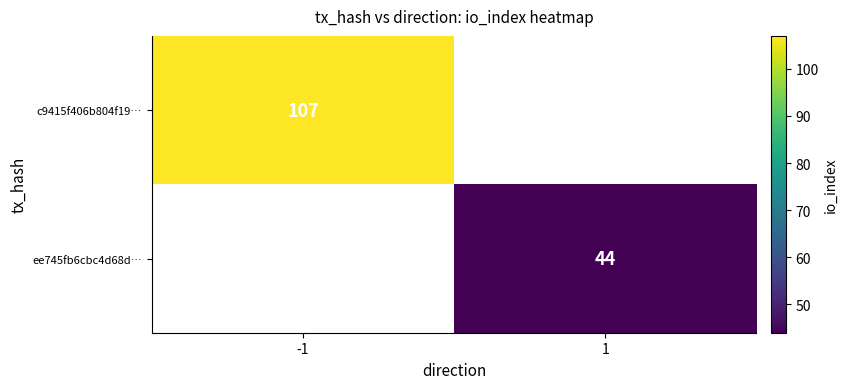

Count the number of data series in this chart.

2